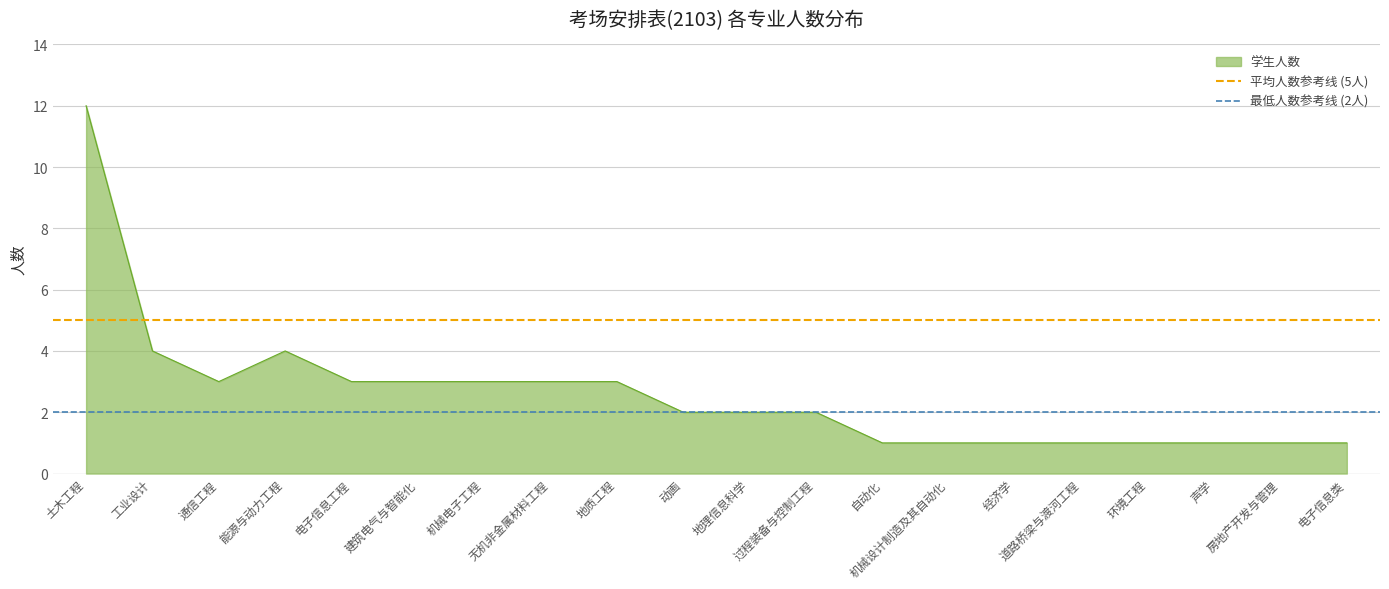

What is the average value of the 最低人数参考线 (2人) series?

2